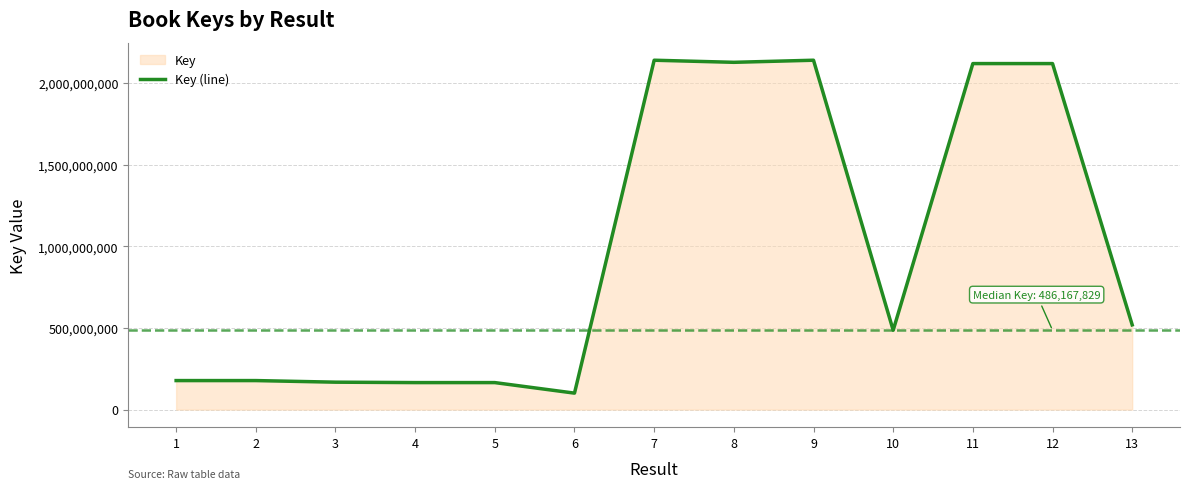

At which category does the data reach its first local valley?

6